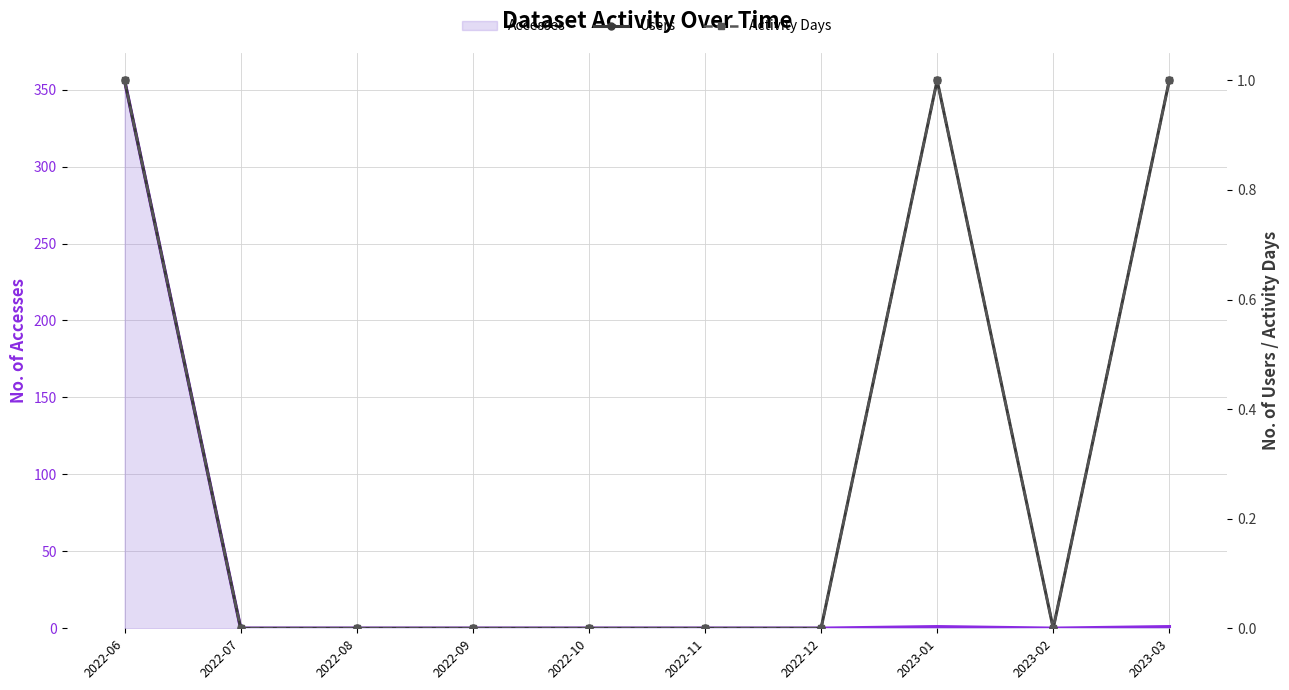

Rank the series by their maximum value, from lowest to highest.

Users, Activity Days, Accesses